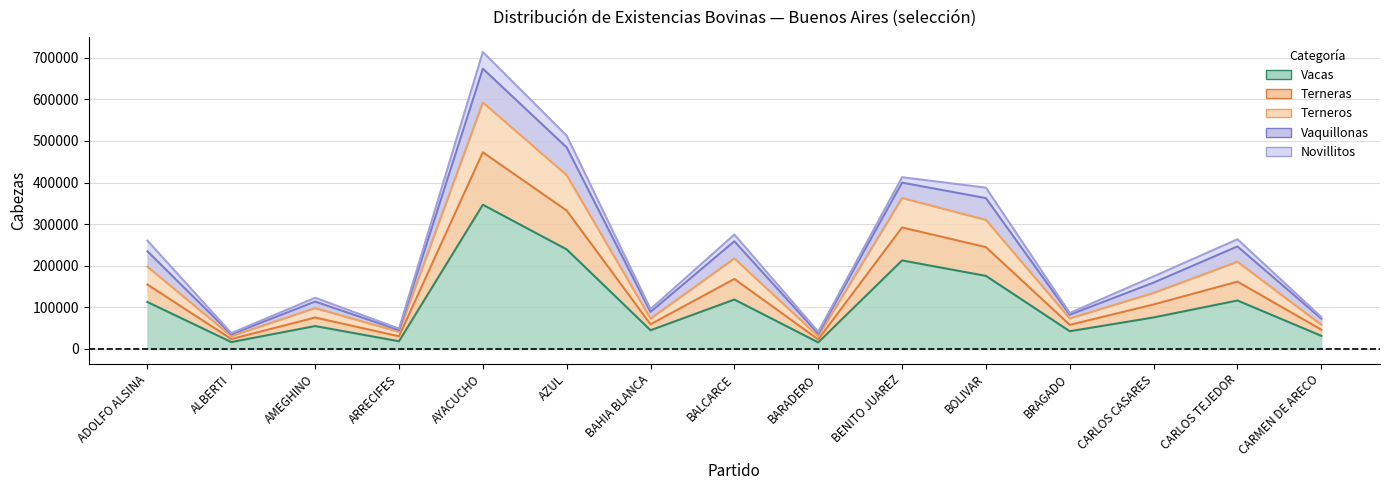

What position from the left is CARLOS TEJEDOR?

14